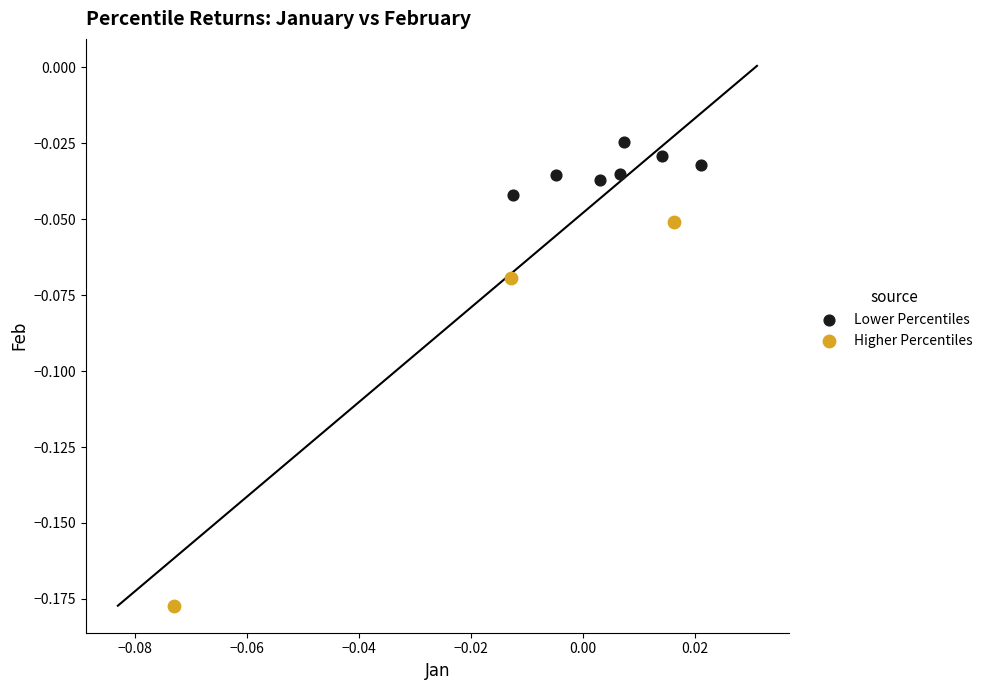

Which series has the largest Y range (max minus min)?

Higher Percentiles